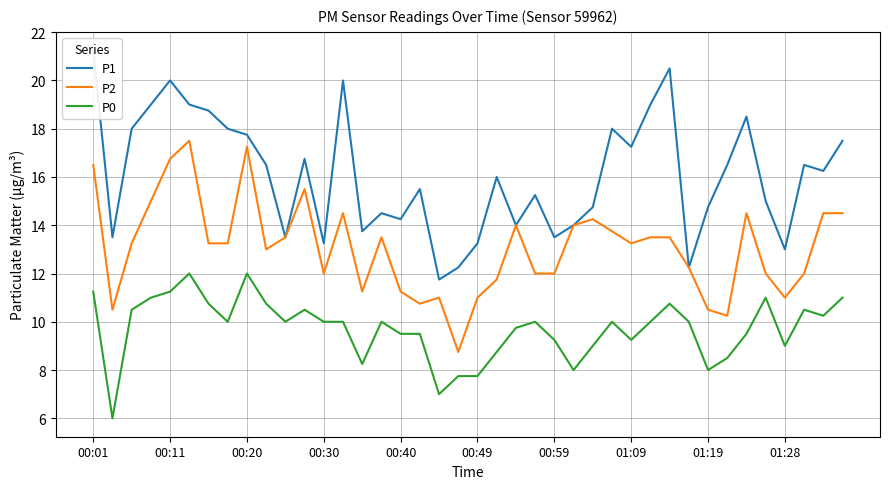

What is the maximum value for P0?

12.0